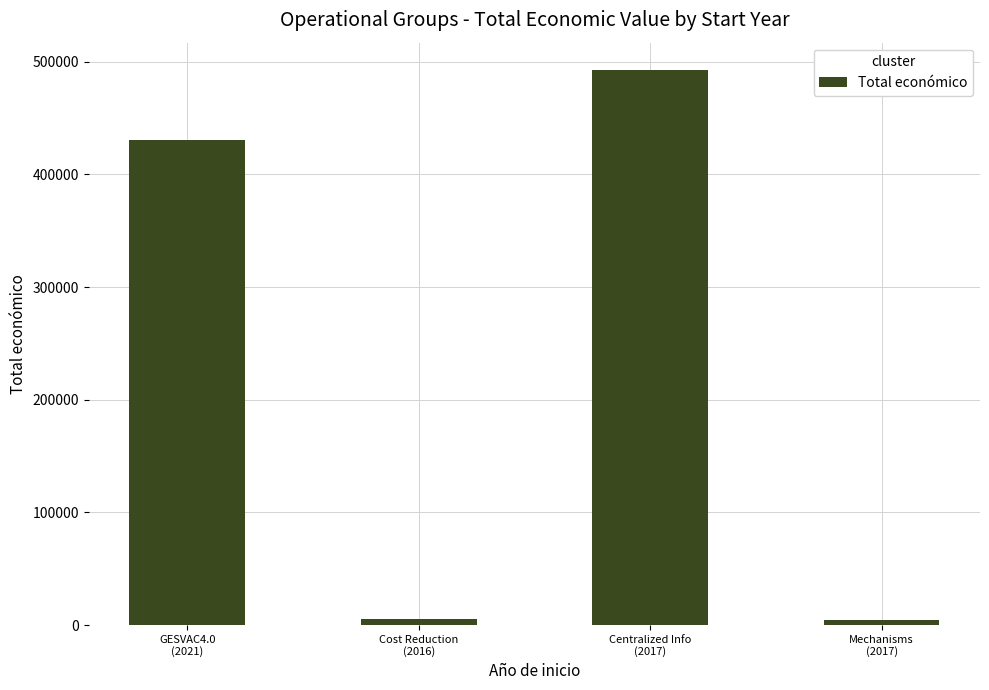

What is the difference between the maximum and minimum values?

487943